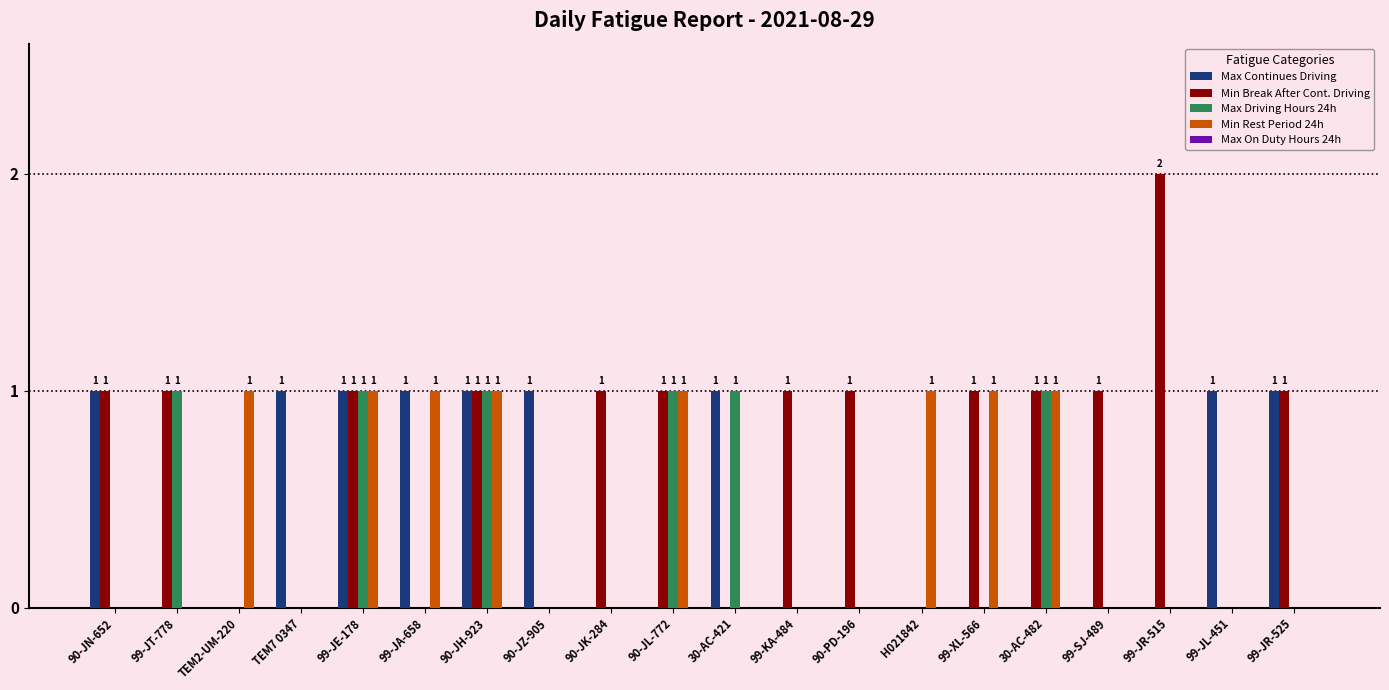

What is the sum of all Min Rest Period 24h values?

8